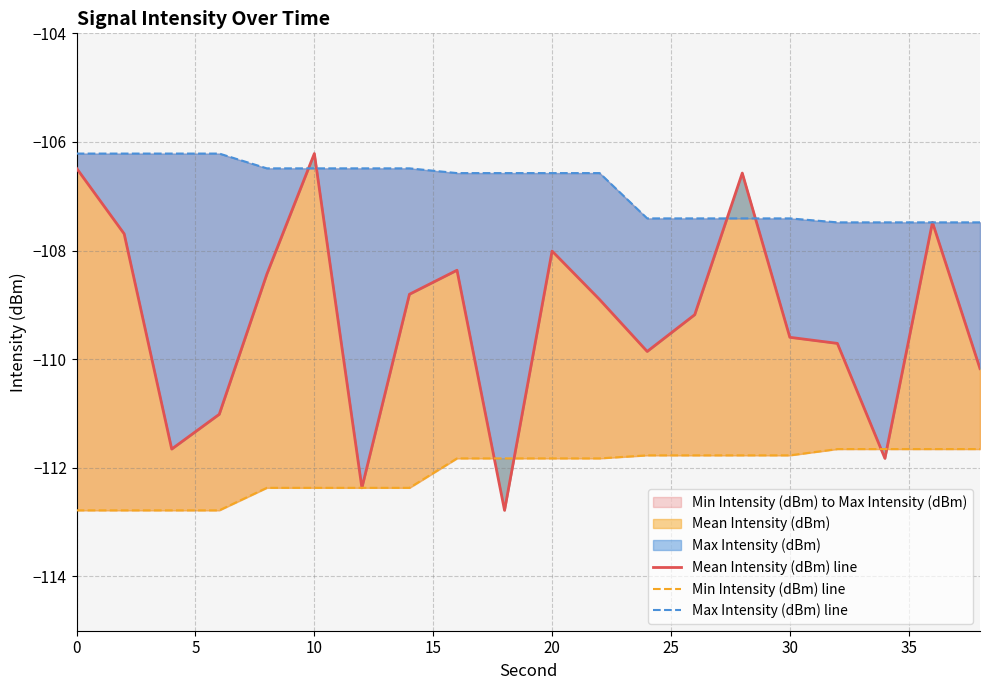

Count the number of data series in this chart.

3